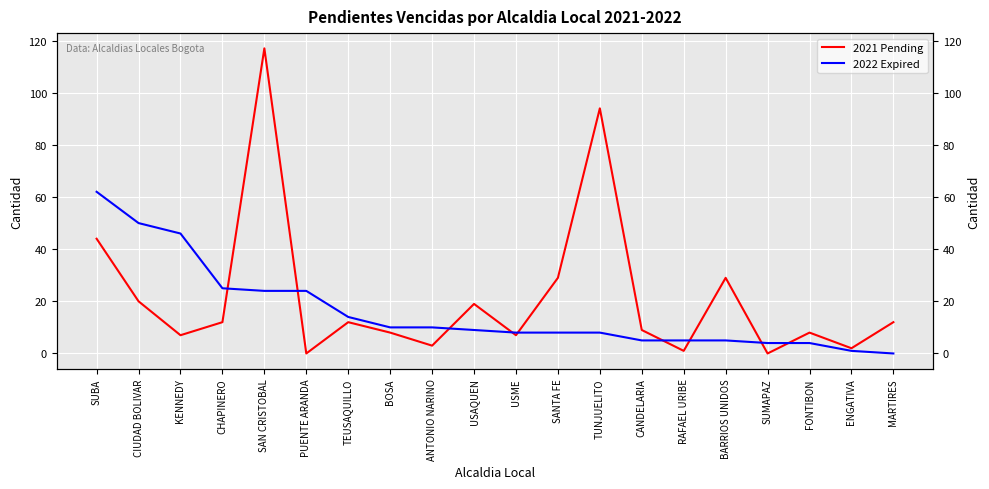

At how many categories does at least one series exceed 88?

2